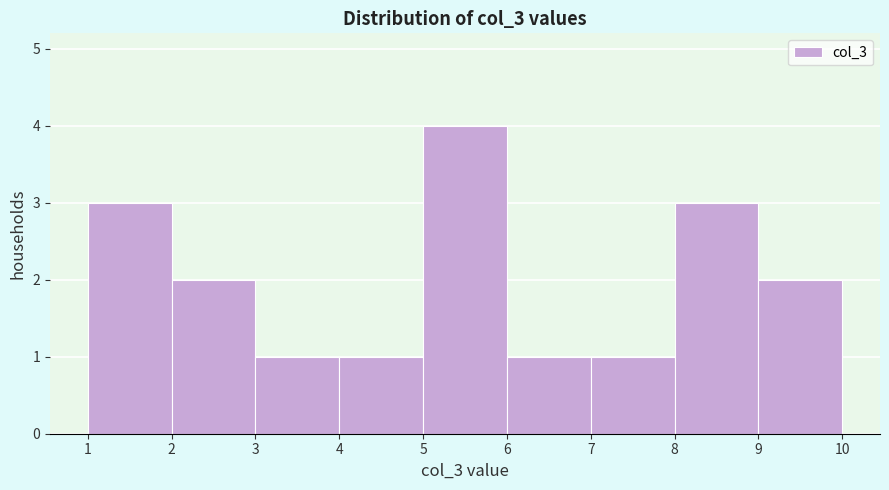

Reading left to right, list every bar in this chart as the range it spans on the x-axis followed by its height. The values are not printed on the chart, so give them approximately, as read against the axis.

1 to 2: 3
2 to 3: 2
3 to 4: 1
4 to 5: 1
5 to 6: 4
6 to 7: 1
7 to 8: 1
8 to 9: 3
9 to 10: 2